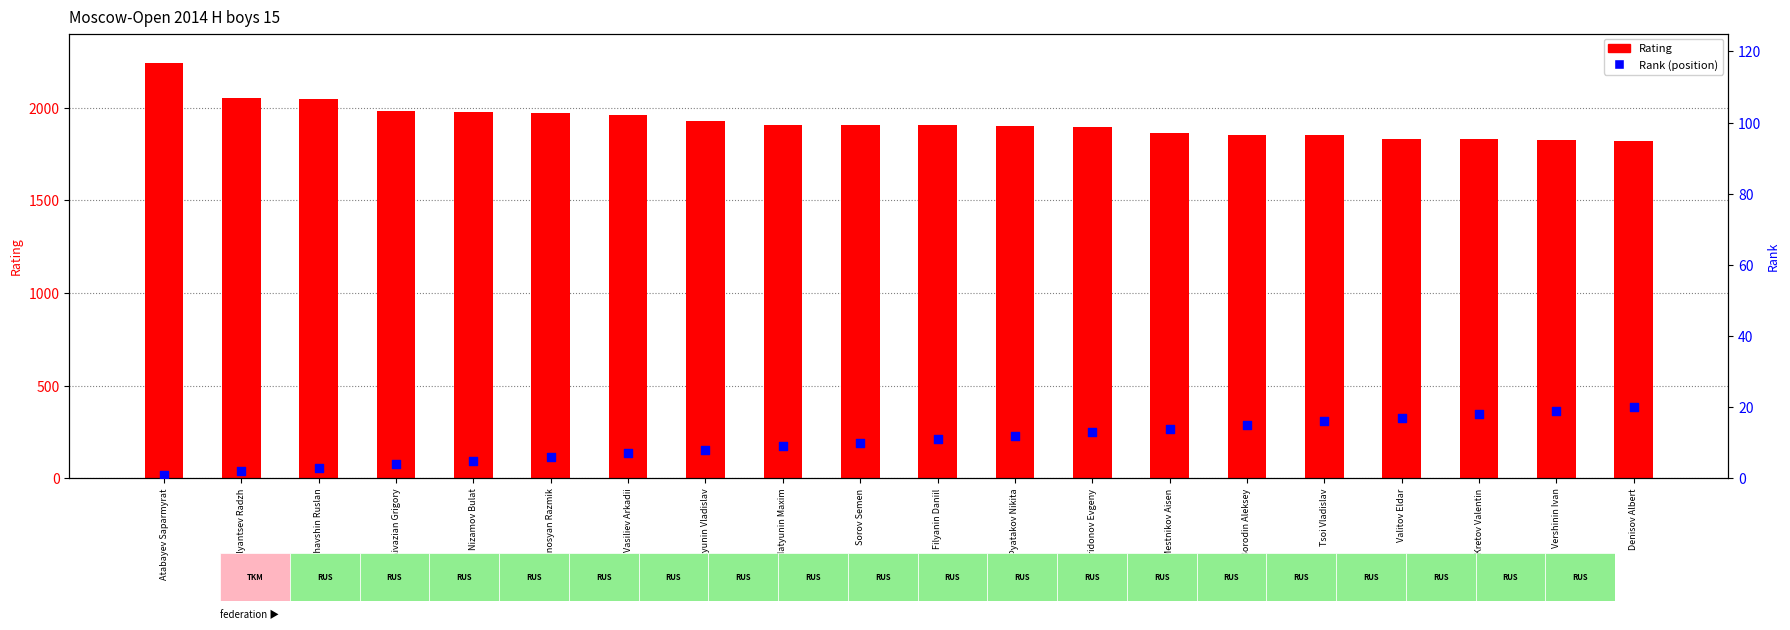

What is the total value across all series at Filyanin Daniil?

1918